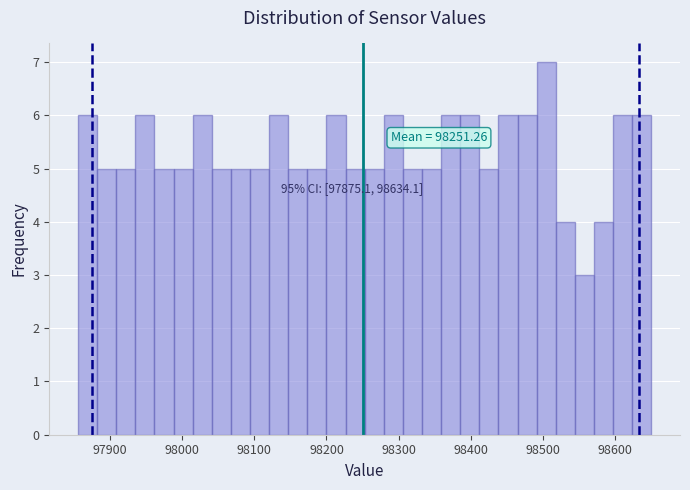

Read against the x-axis, roughly where is the centre of the tallest bar?

98500